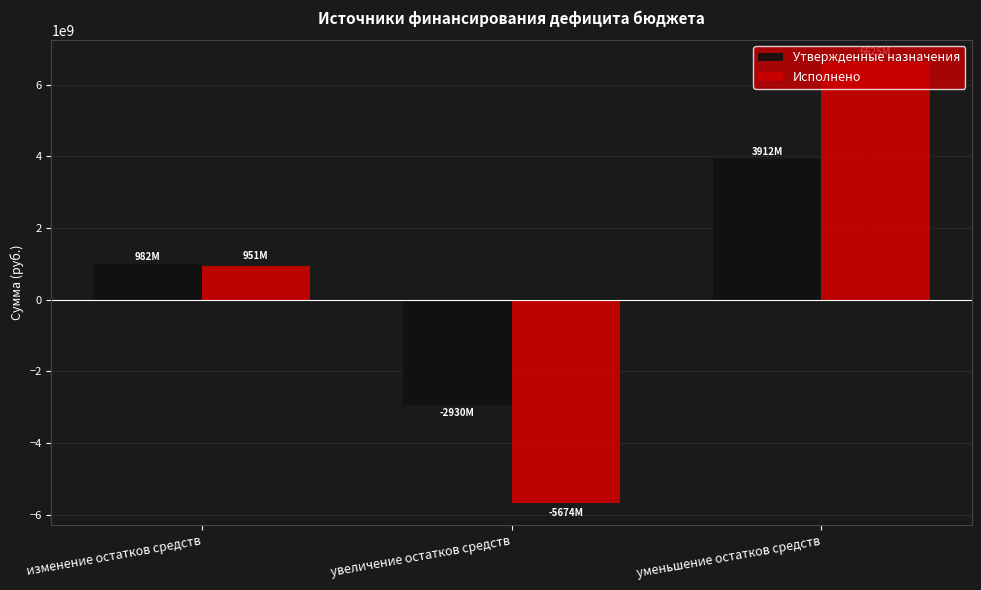

At which category does the chart reach its minimum across all series?

увеличение остатков средств